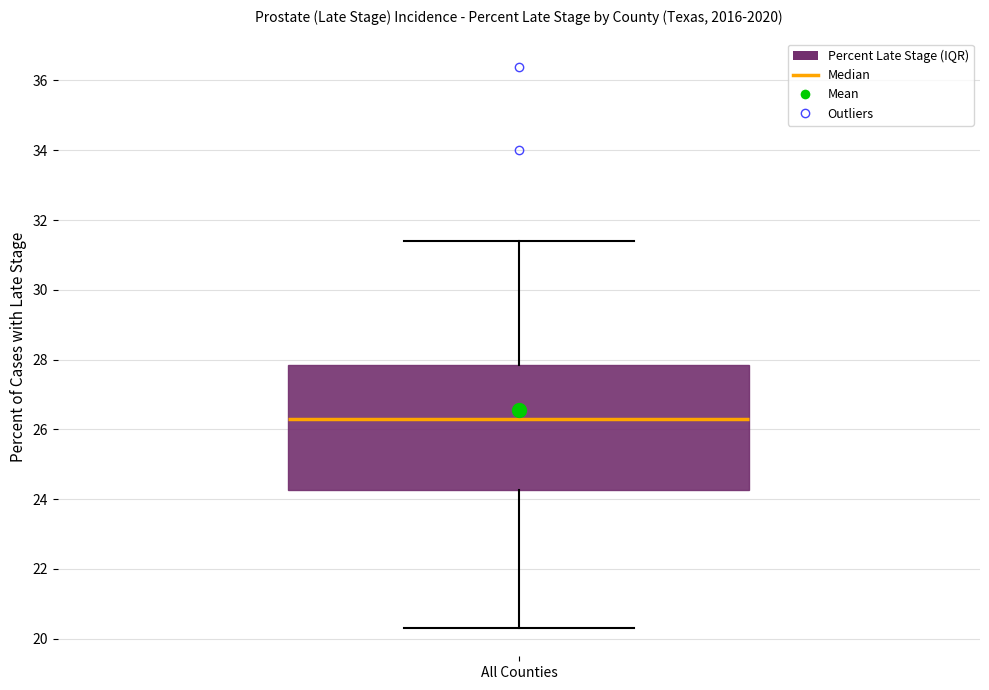

Where does the lower whisker of the box for All Counties end on the y-axis? The values are not printed on the chart, so give them approximately, as read against the axis.

20.4